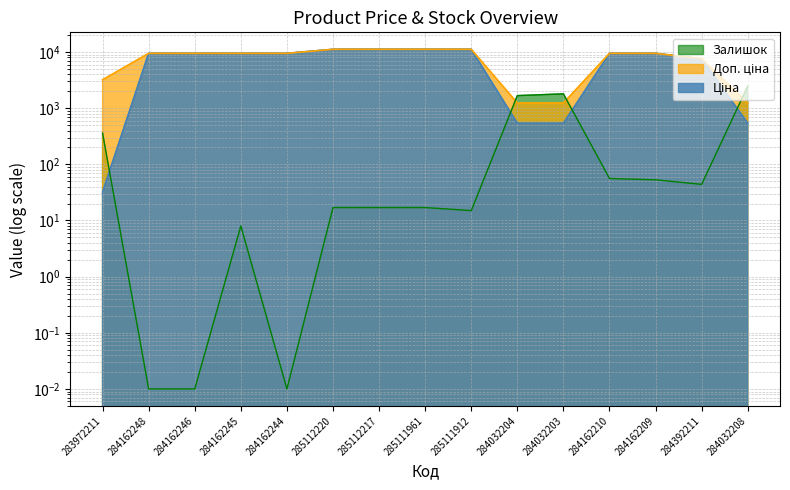

True or false: Доп. ціна and Ціна cross at least once.

False